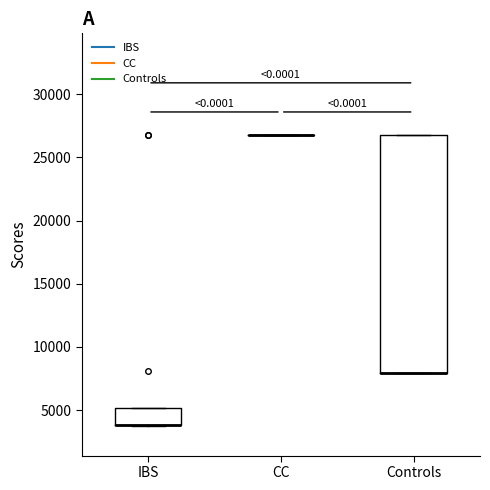

Which box is the tallest, from its lower edge to its upper edge?

Controls